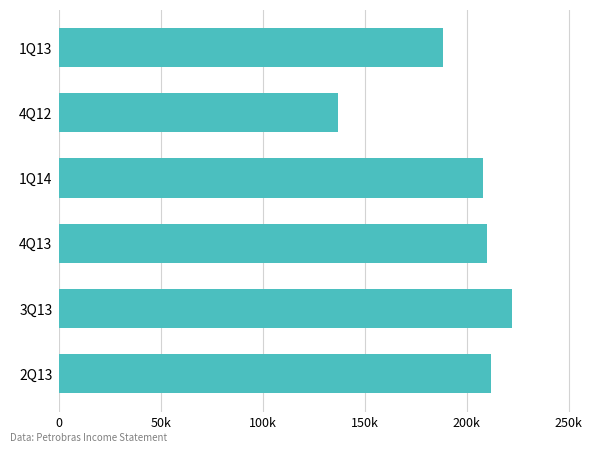

Are the bars horizontal?

Yes